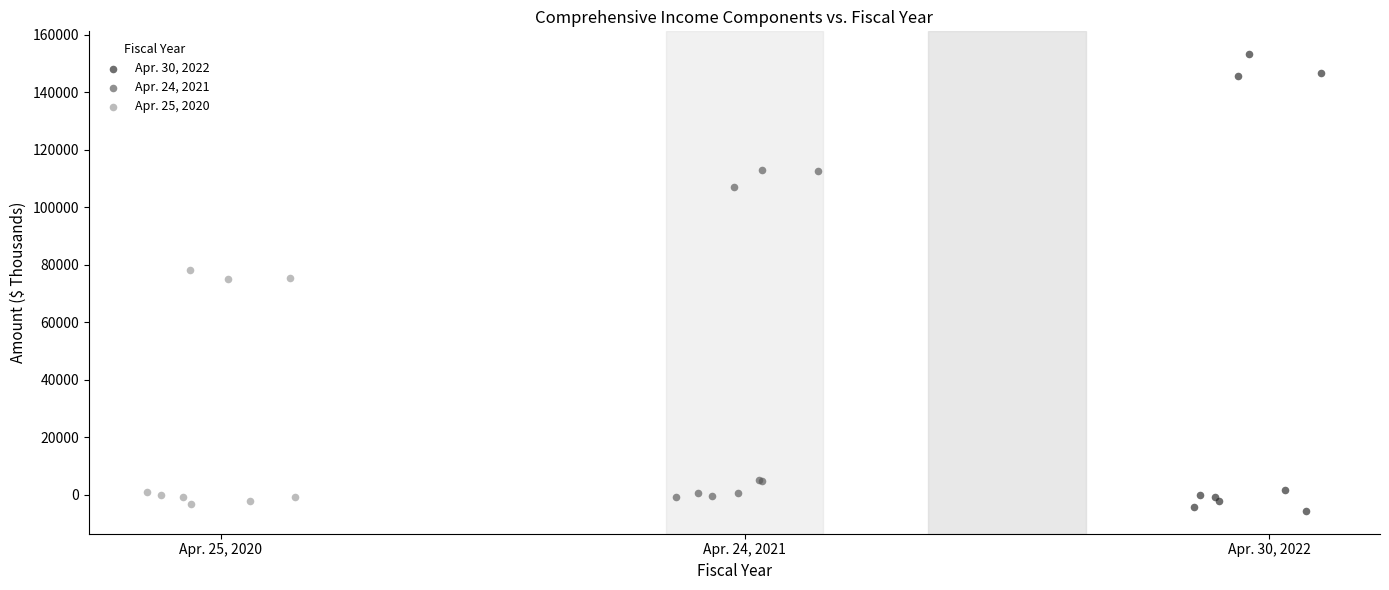

Which series contains the highest Y value?

Apr. 30, 2022